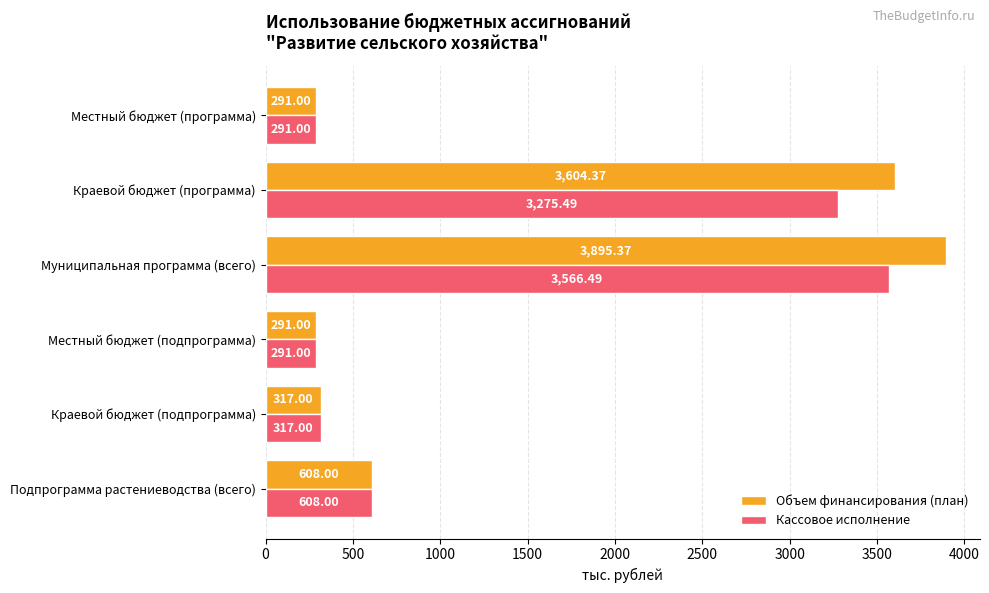

At which category is the sum across all series the highest?

Муниципальная программа (всего)